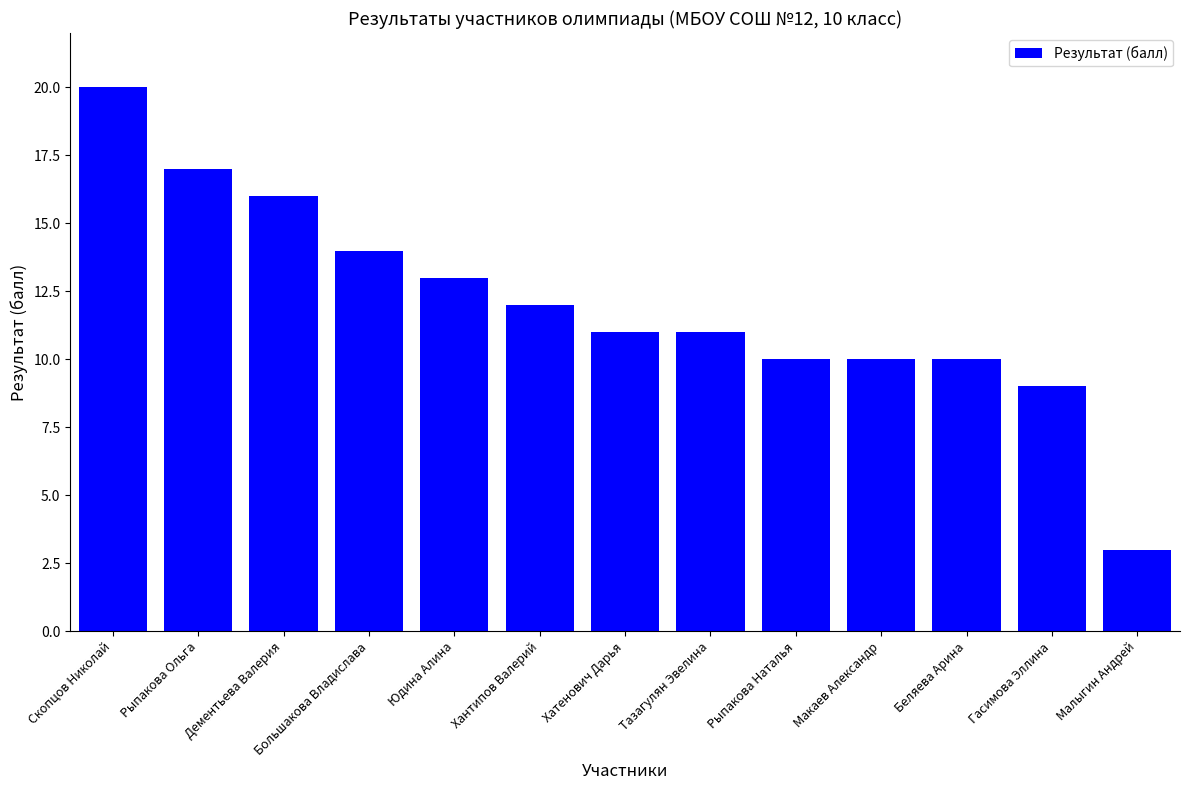

What is the difference between the values at Рыпакова Наталья and Малыгин Андрей?

7